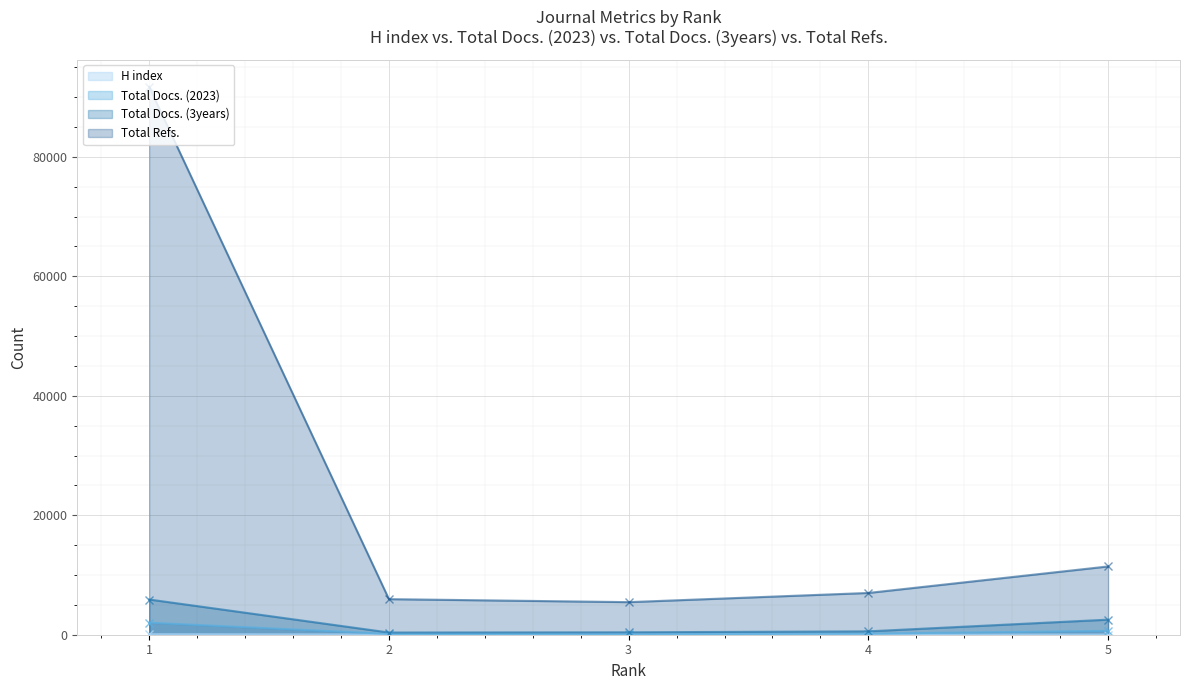

At which category is the sum across all series the highest?

1